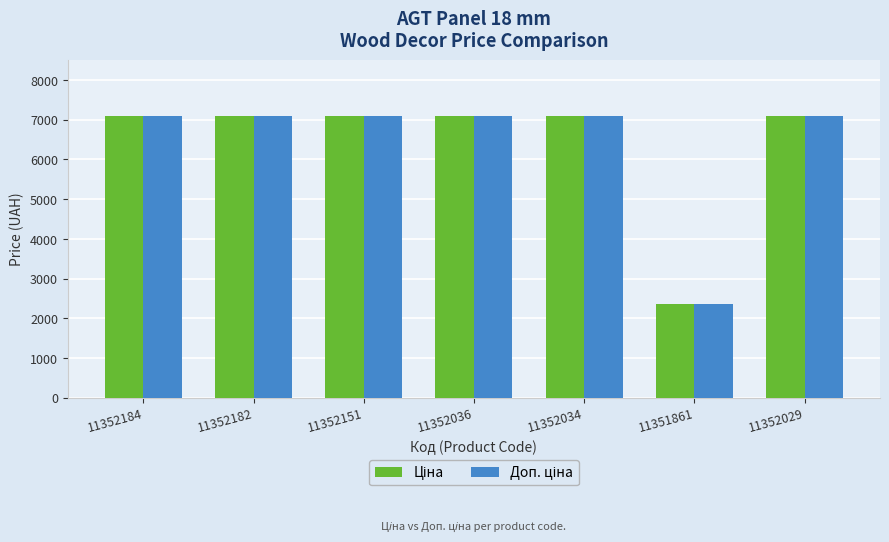

At how many categories does at least one series exceed 4069?

6